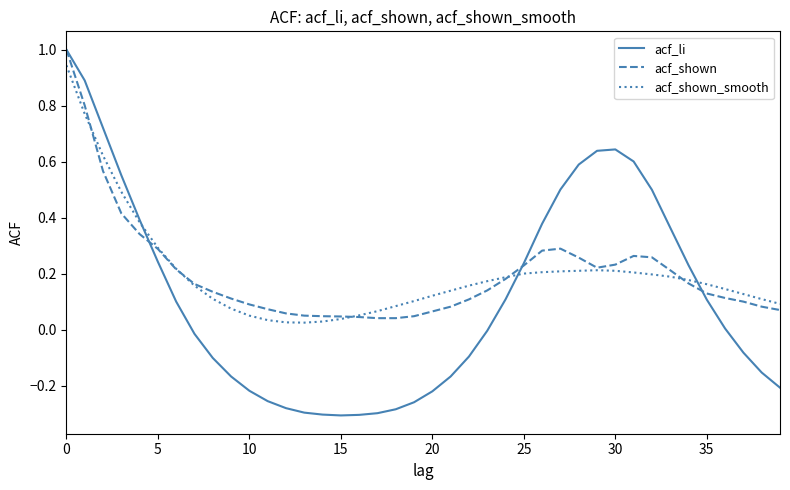

What is the maximum value for acf_li?

1.0